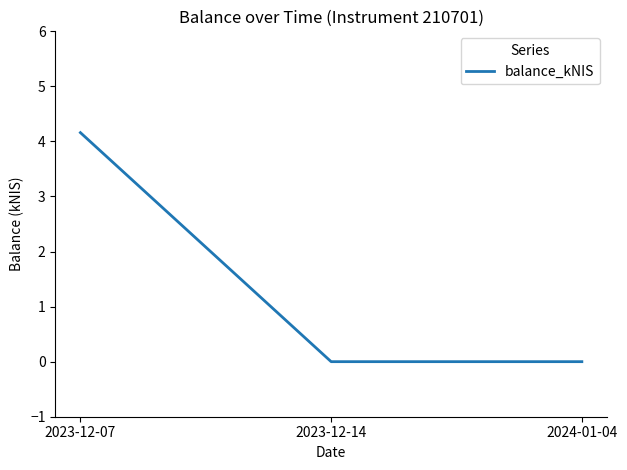

The chart shows a value of 4.2 at 2023-12-07. True or false?

True